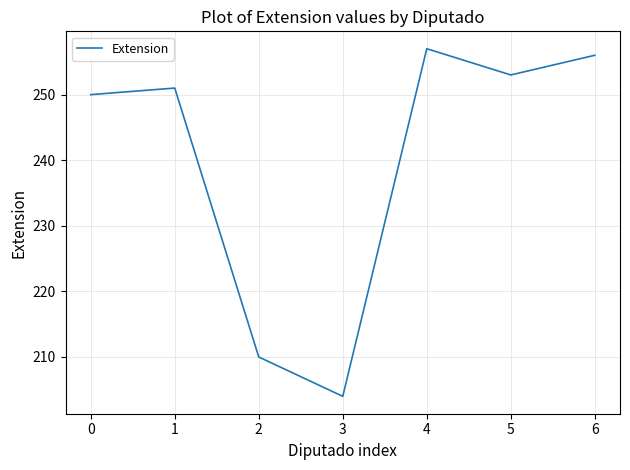

True or false: the data shows 256 at 6.

True